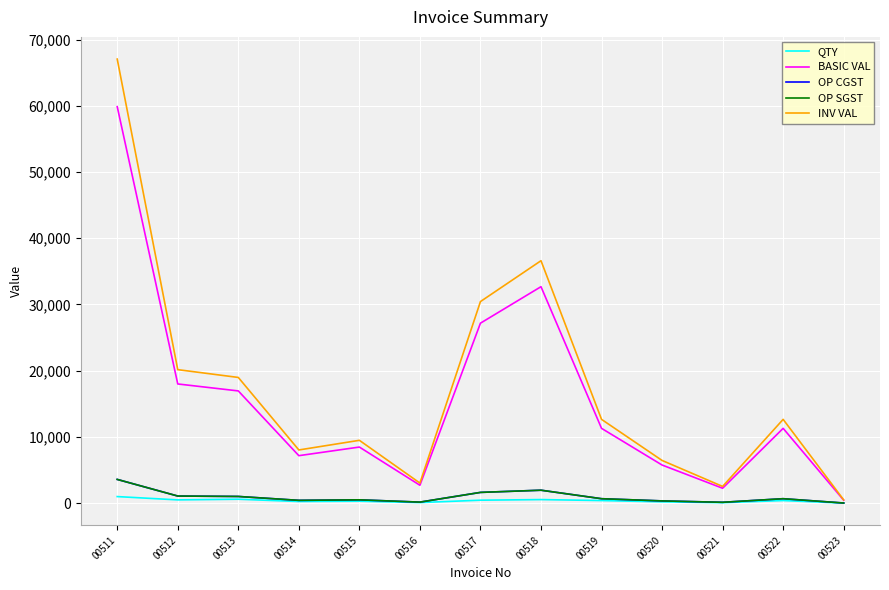

At 00511, list the series in order from largest to smallest.

INV VAL, BASIC VAL, OP CGST, OP SGST, QTY